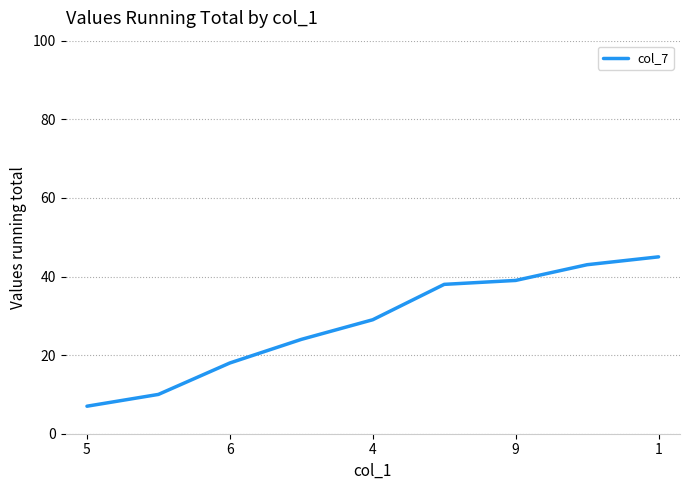

What is the smallest value displayed?

7